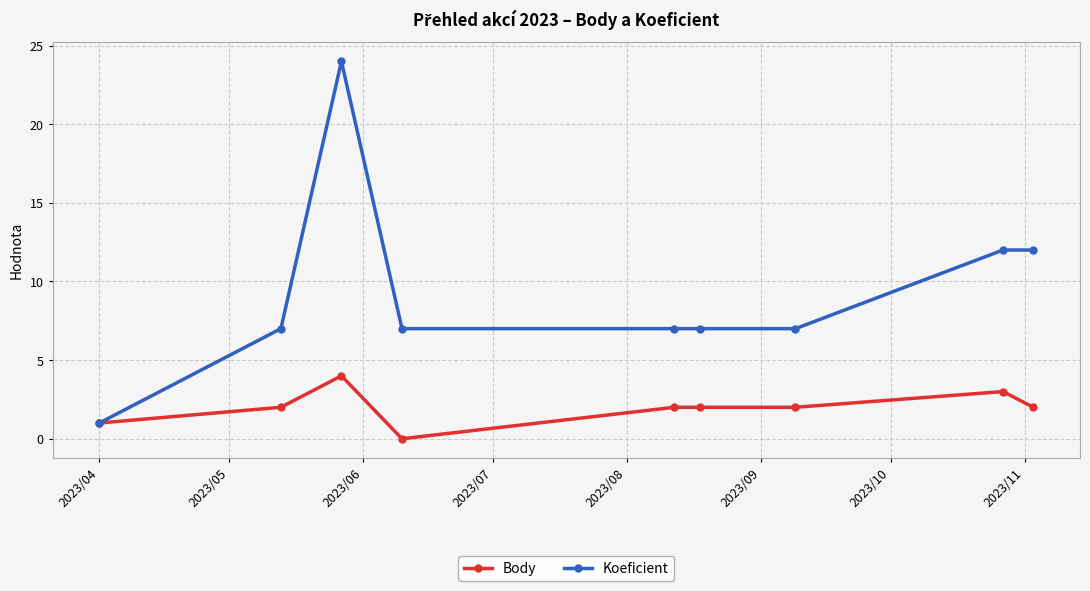

What is the maximum value for Body?

4